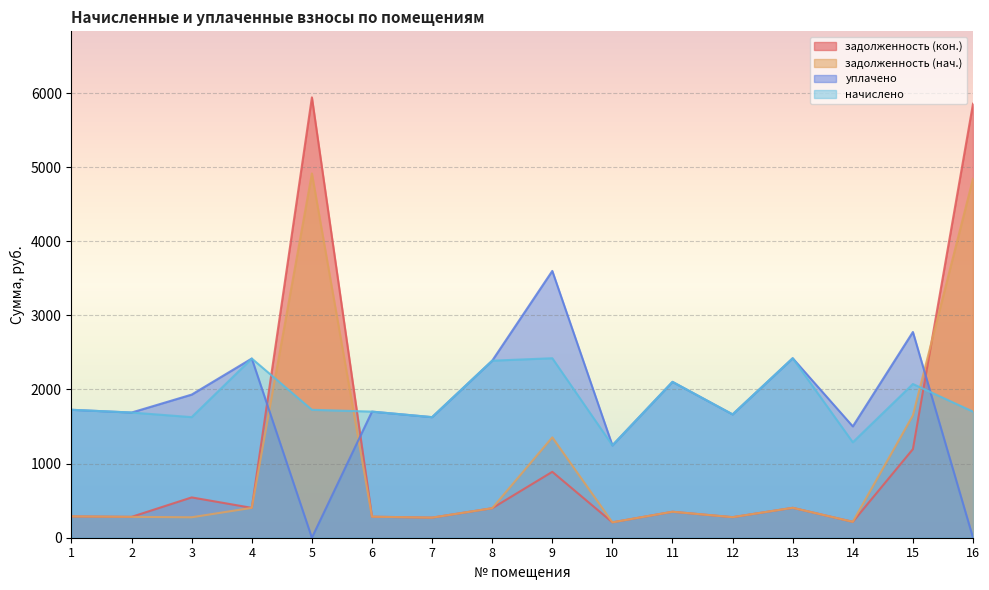

At which category does the chart reach its peak across all series?

5